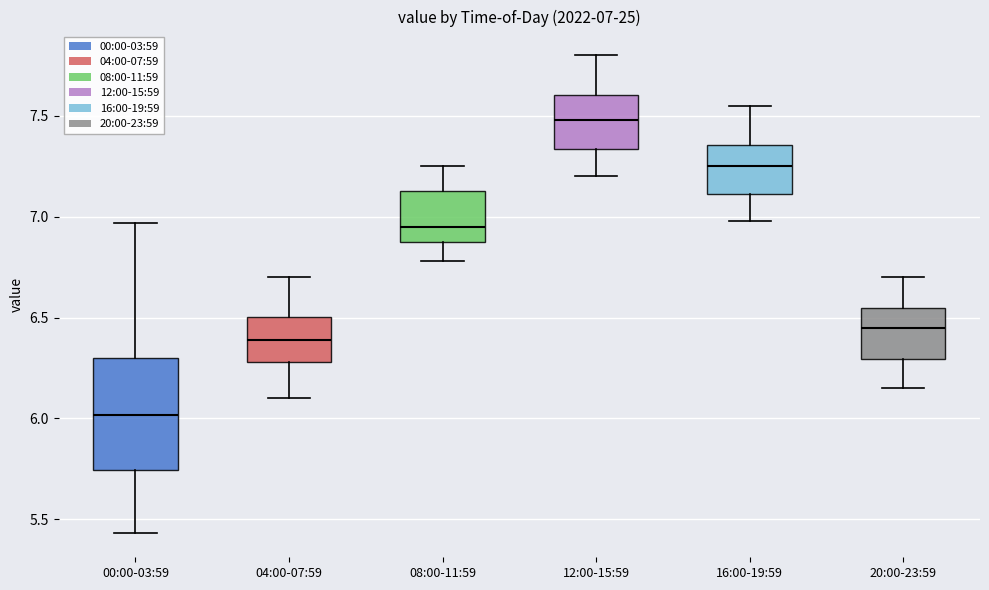

Comparing the boxes themselves (not the whiskers), which one is the tallest?

00:00-03:59